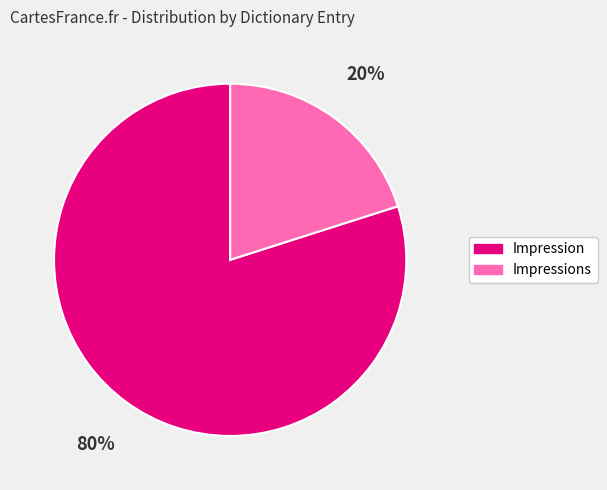

Is there a majority slice in this chart?

Yes